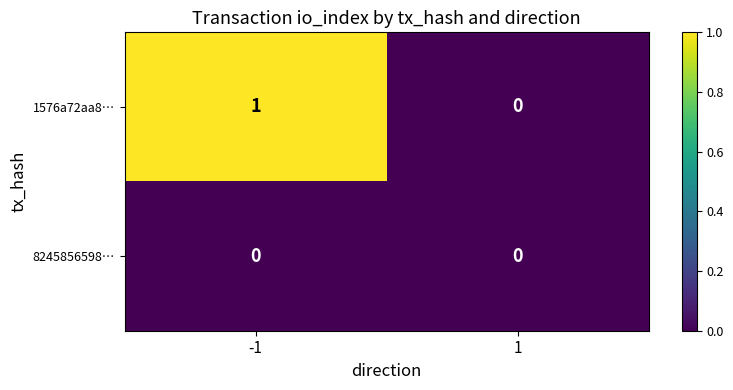

Is it true that 1576a72aa8… equals 0 at 1?

True